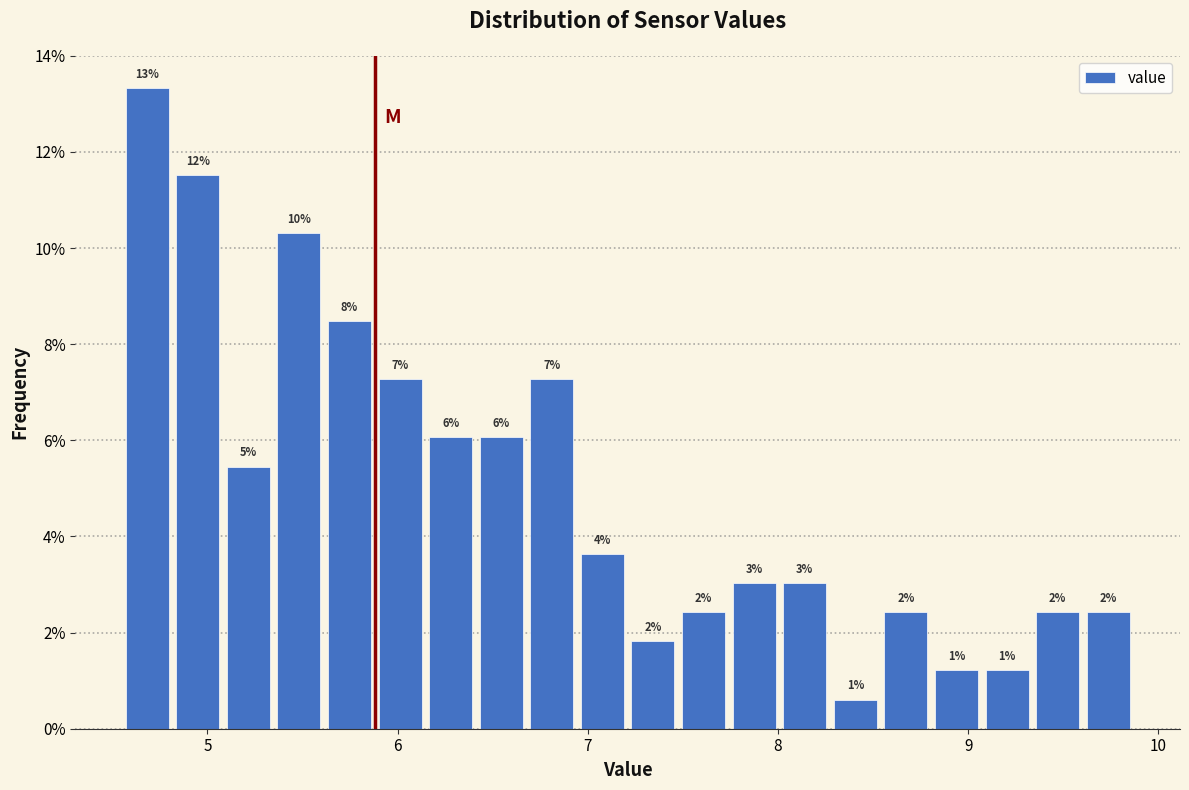

Around what value on the x-axis is the tallest bar? Give the approximate position of its centre, as read against the axis.

4.7